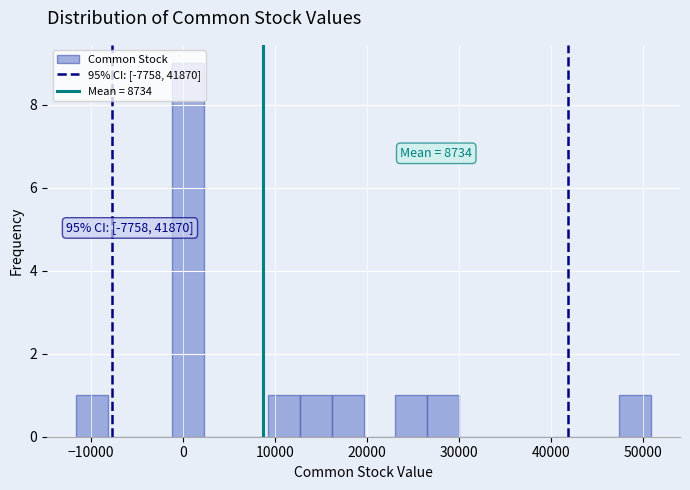

Read against the x-axis, roughly where is the centre of the tallest bar?

0